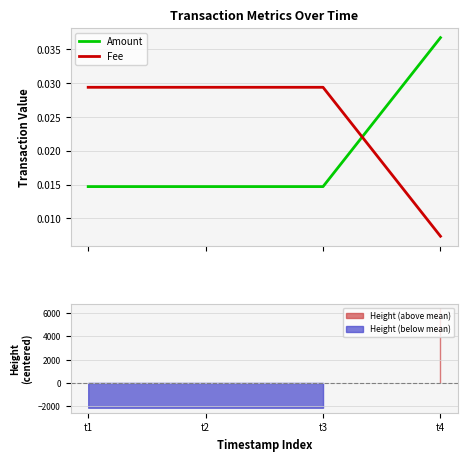

How many data points does each series have?

4